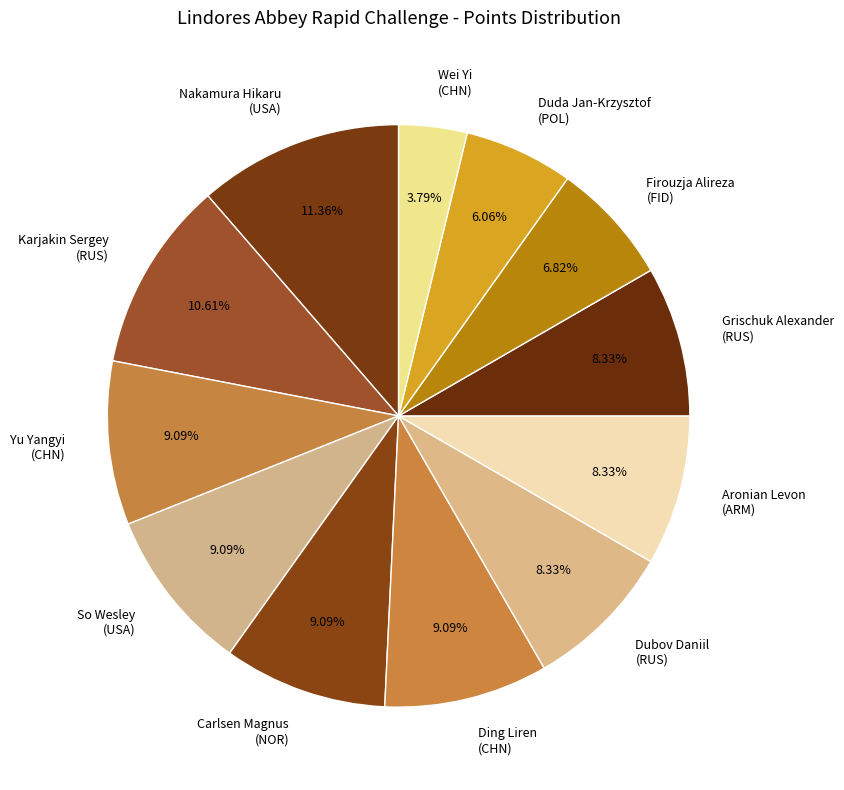

Which slice is the smallest?

Wei Yi (CHN)